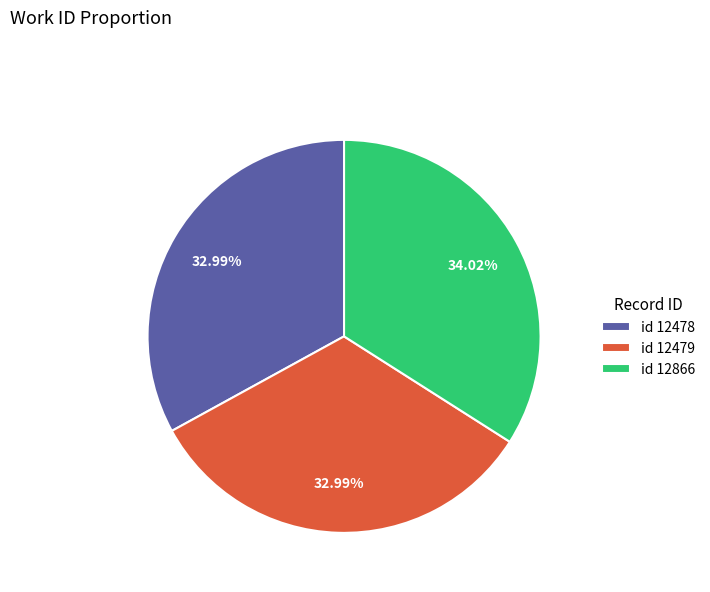

Which has a higher value, id 12866 or id 12479?

id 12866